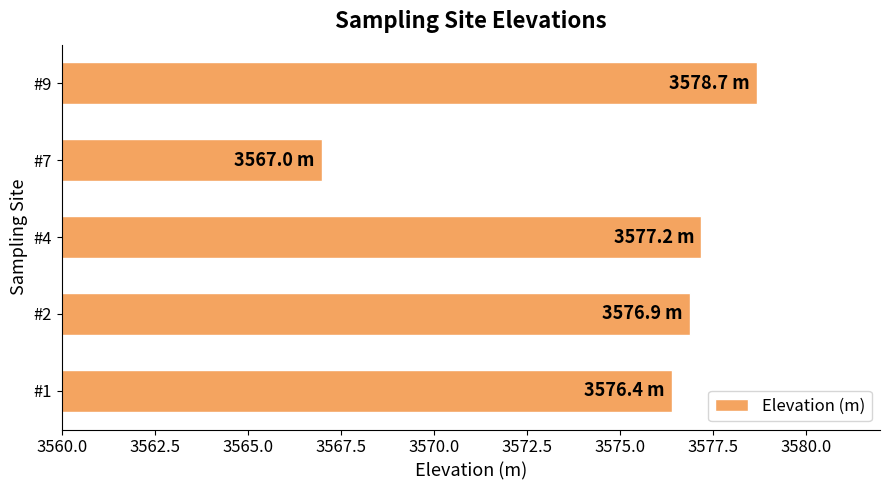

What is the difference between the second highest and second lowest values?

0.8